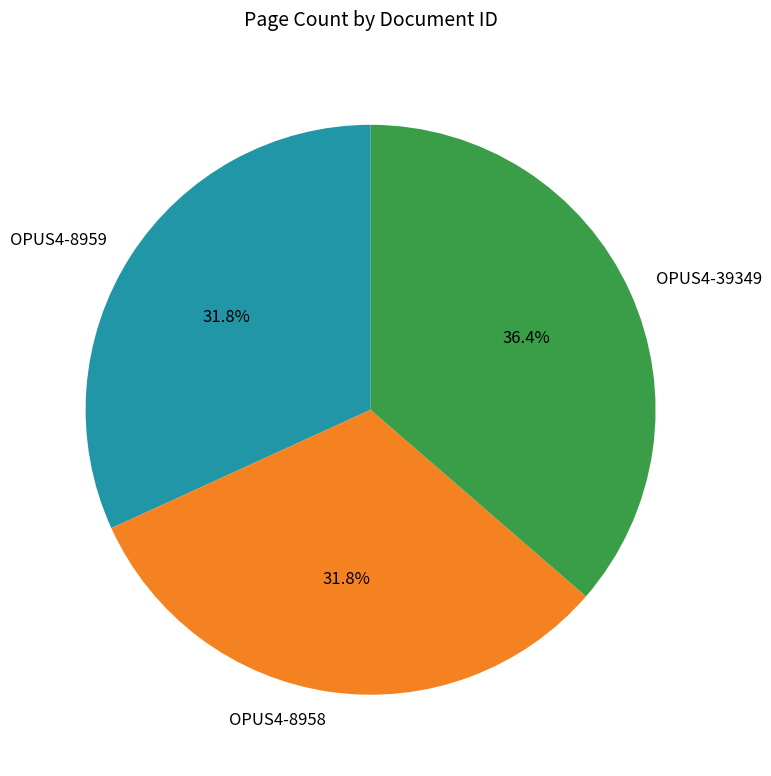

Which category has the biggest portion of the pie?

OPUS4-39349